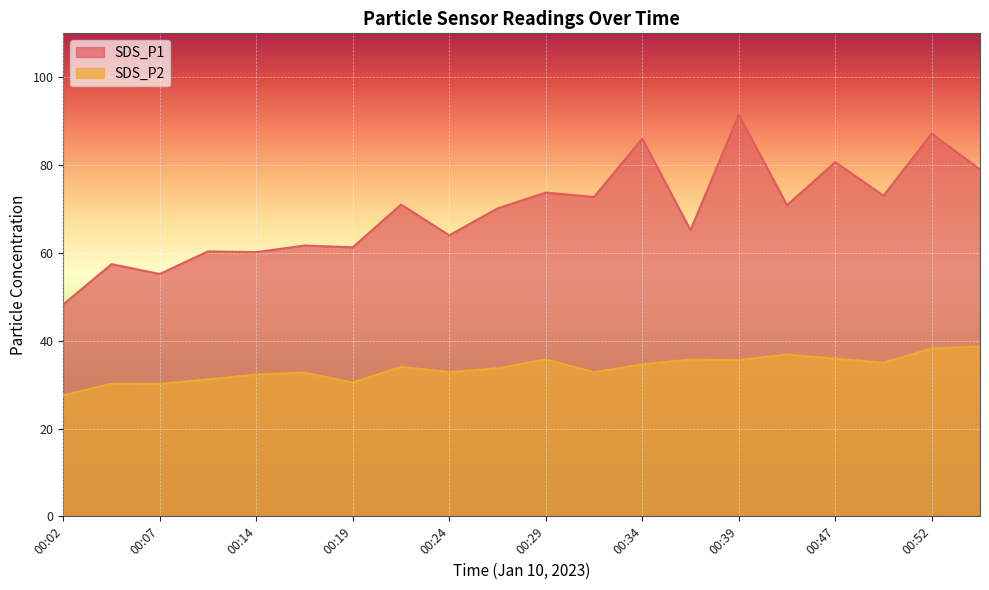

How many lines are shown in the chart?

2